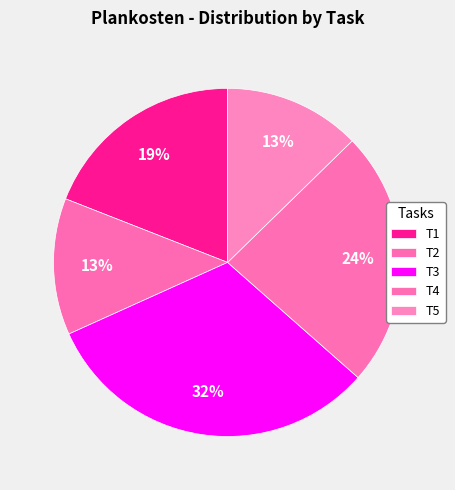

What percentage is NOT represented by T3?

68.3%